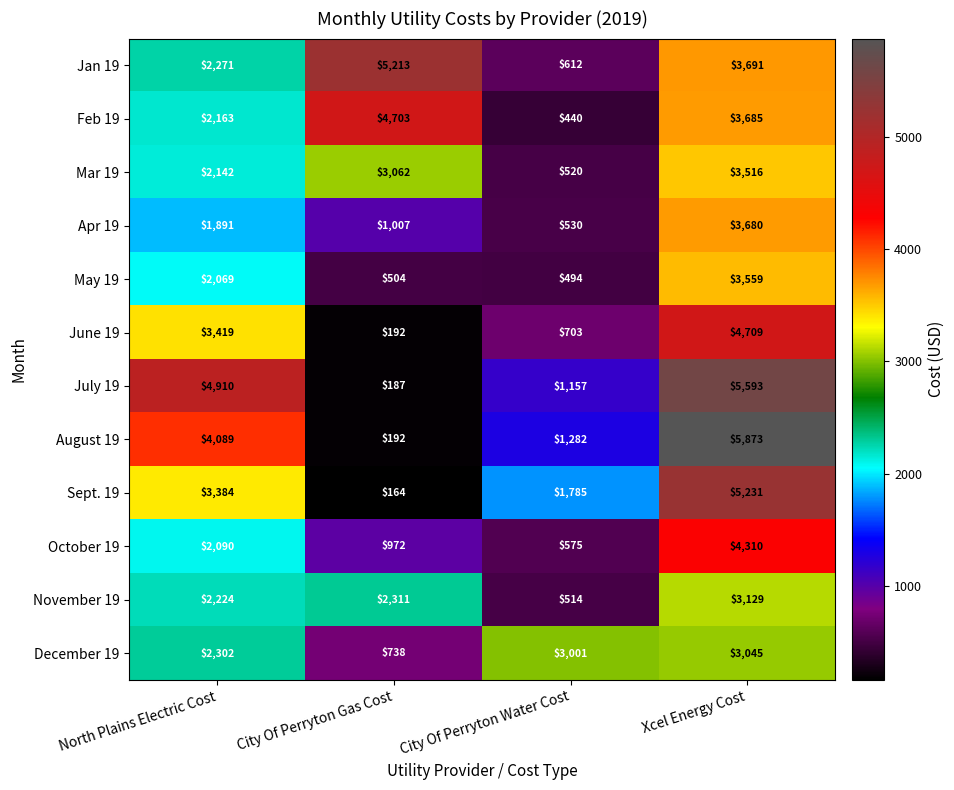

Which series changed the most between North Plains Electric Cost and City Of Perryton Gas Cost?

July 19